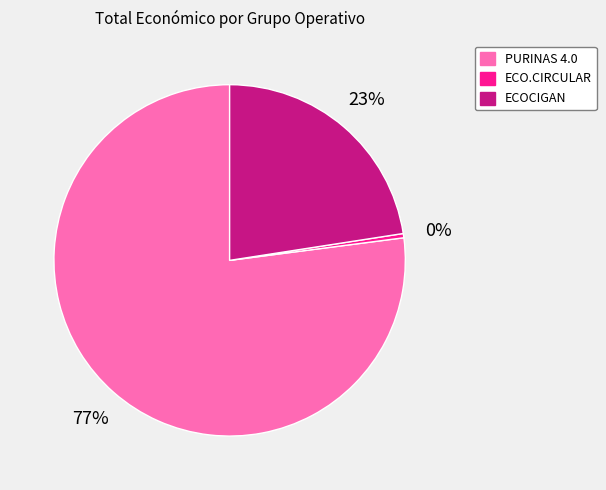

To the nearest percent, what is the difference between the largest and smallest slice percentages?

77%